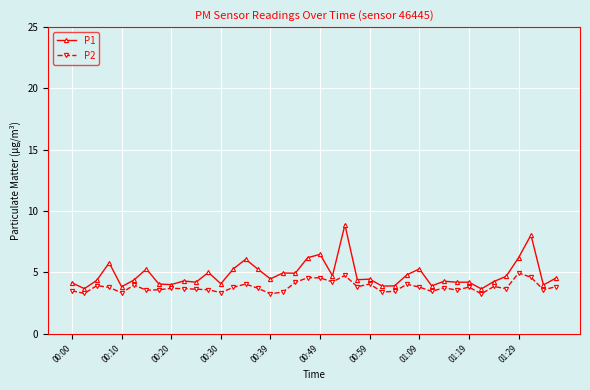

How many lines are shown in the chart?

2